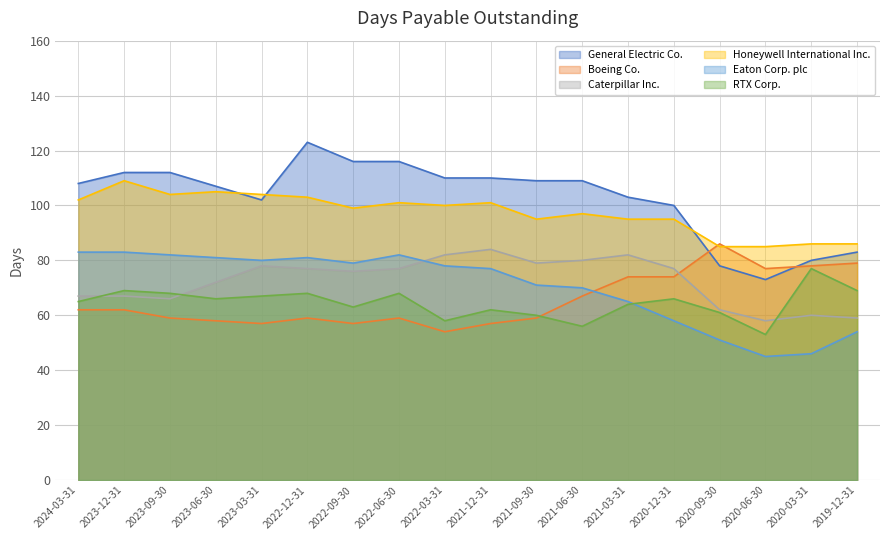

What is the minimum value shown in the chart?

45